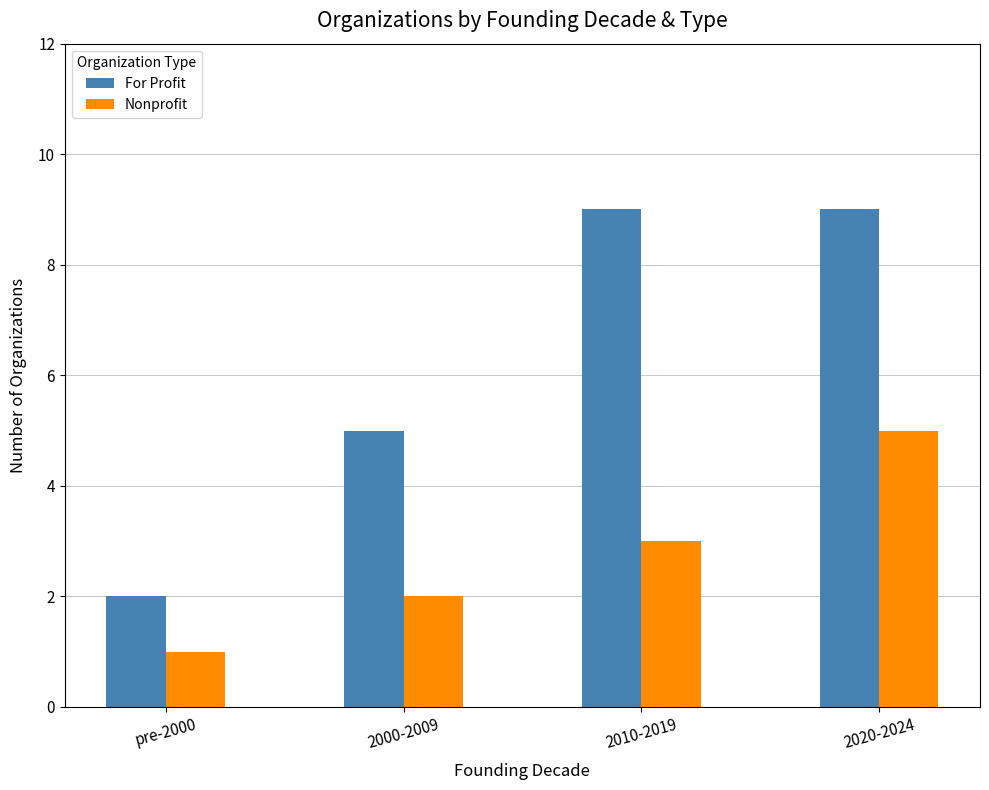

Count the number of data series in this chart.

2